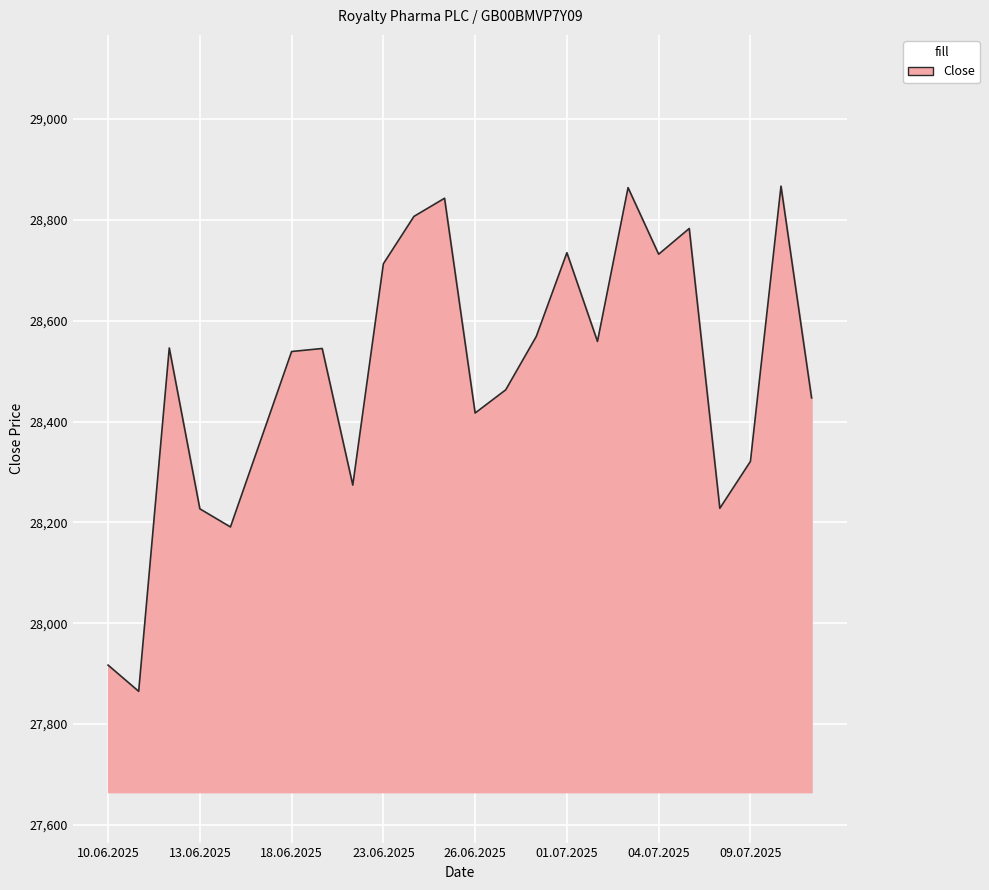

What is the maximum value shown in the chart?

28867